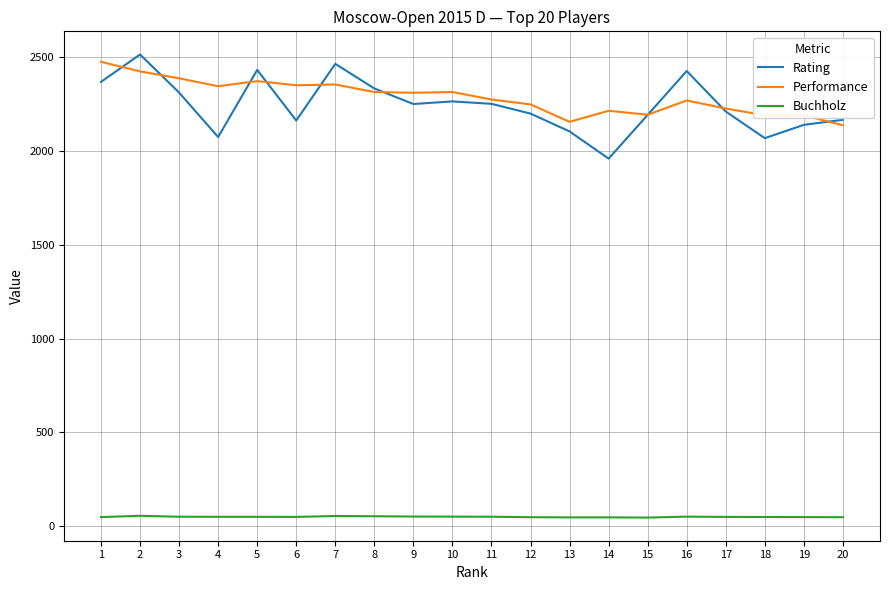

How many series are shown in this chart?

3